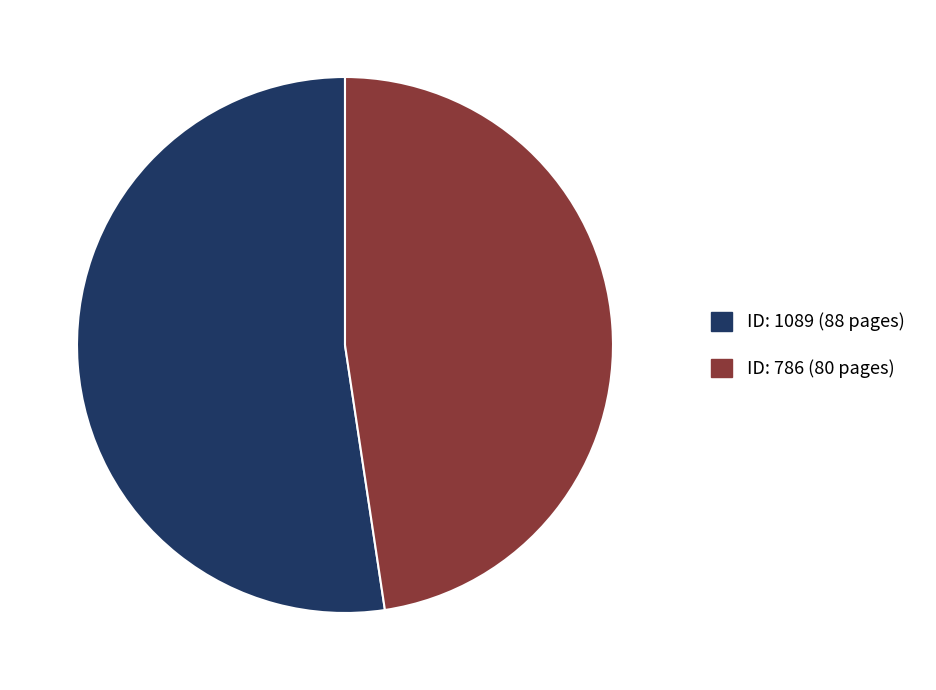

How many slices are in this pie chart?

2